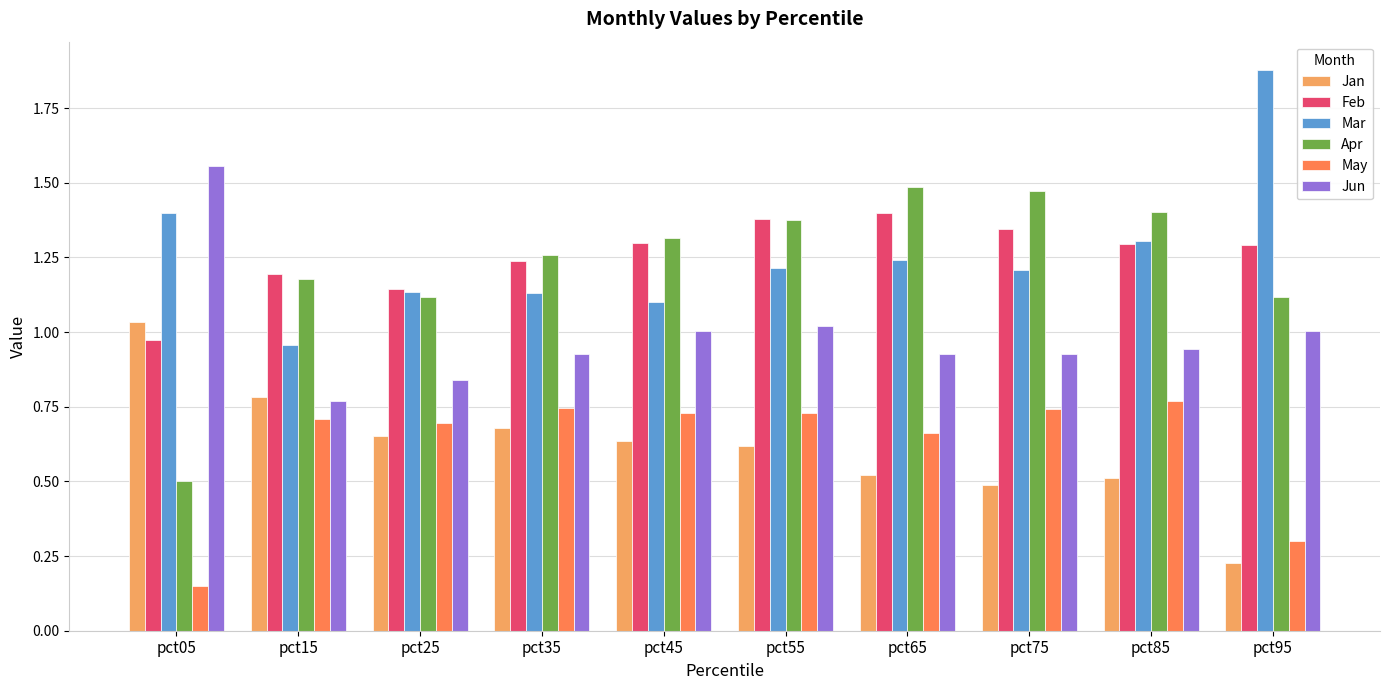

At which label is Jan closest to 0?

pct95